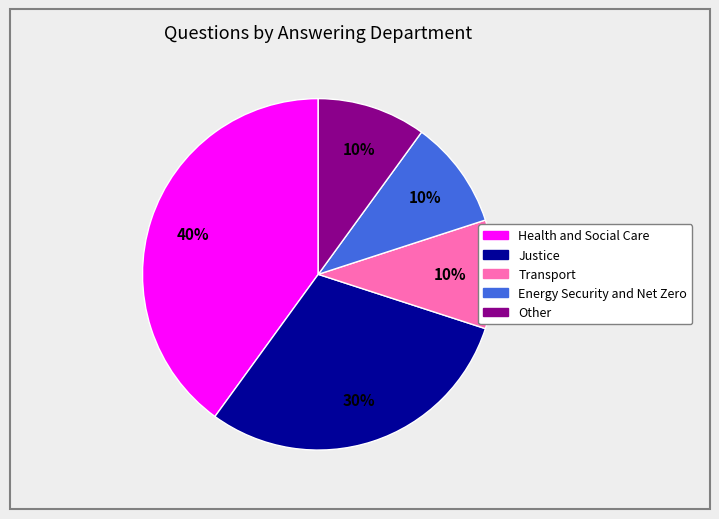

How many slices are in this pie chart?

5